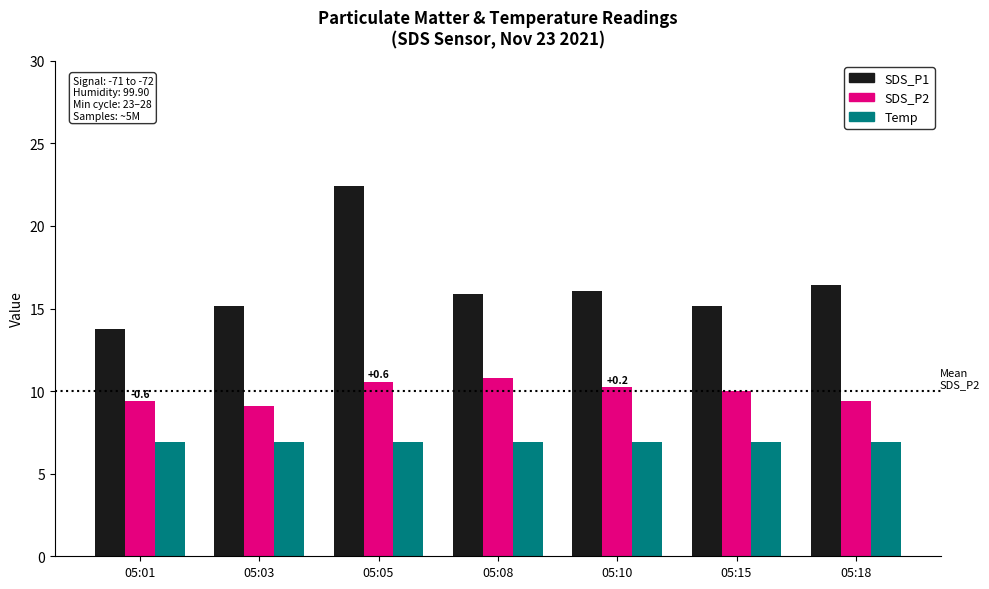

What is the total value across all series at 05:18?

32.7